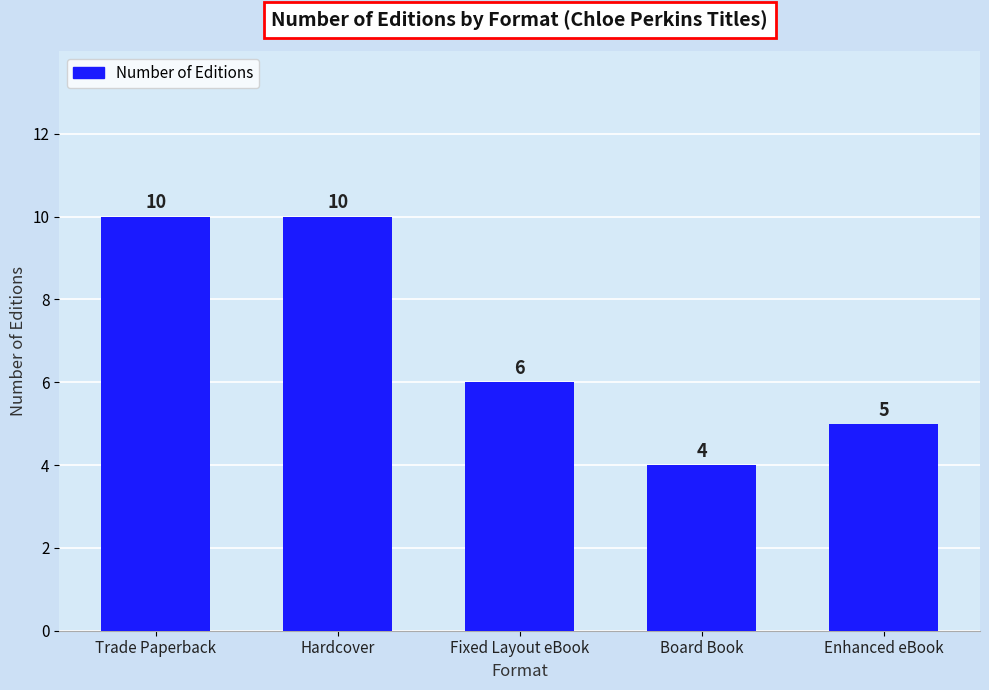

Is it true that the value at Enhanced eBook is 5?

True